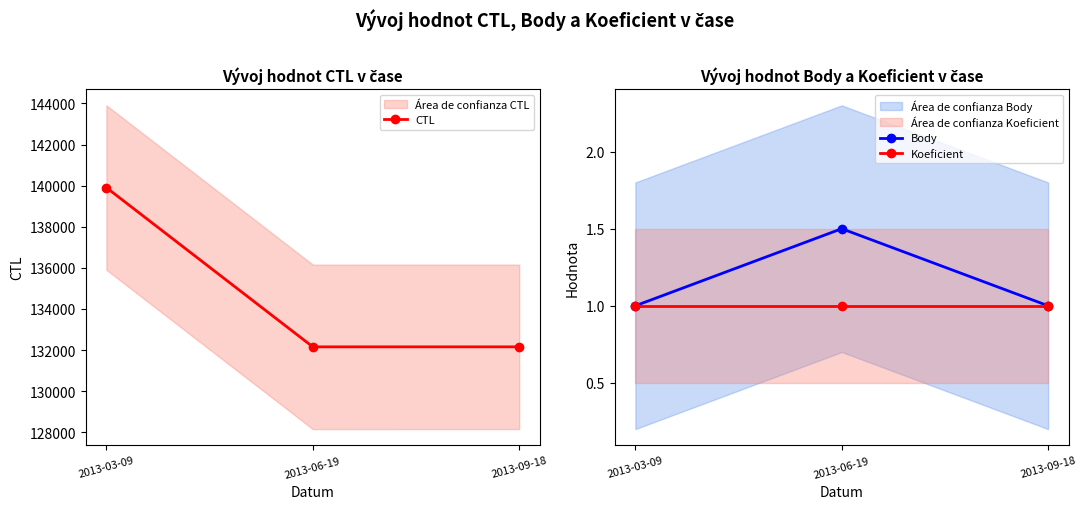

Does the chart display data point markers on the line(s)?

Yes